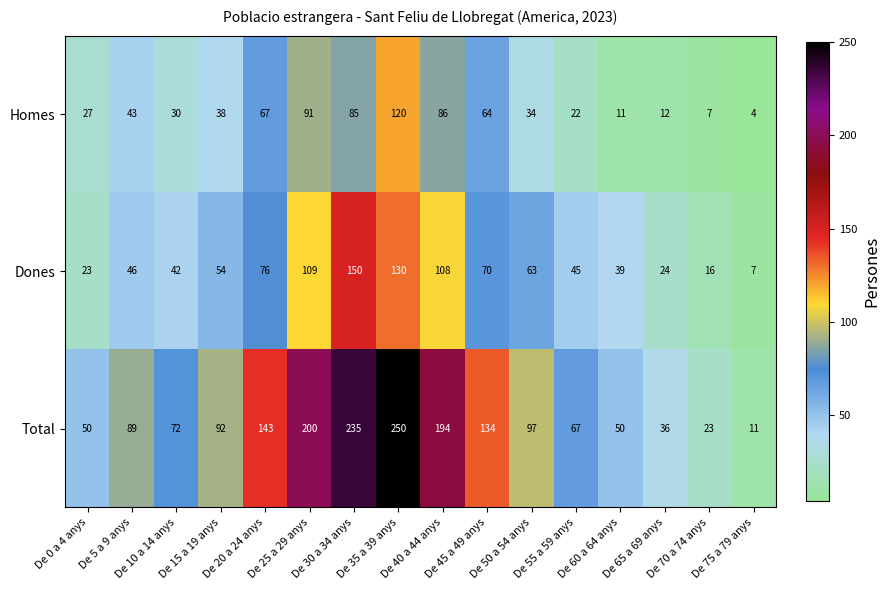

What is the sum of all Homes values?

741